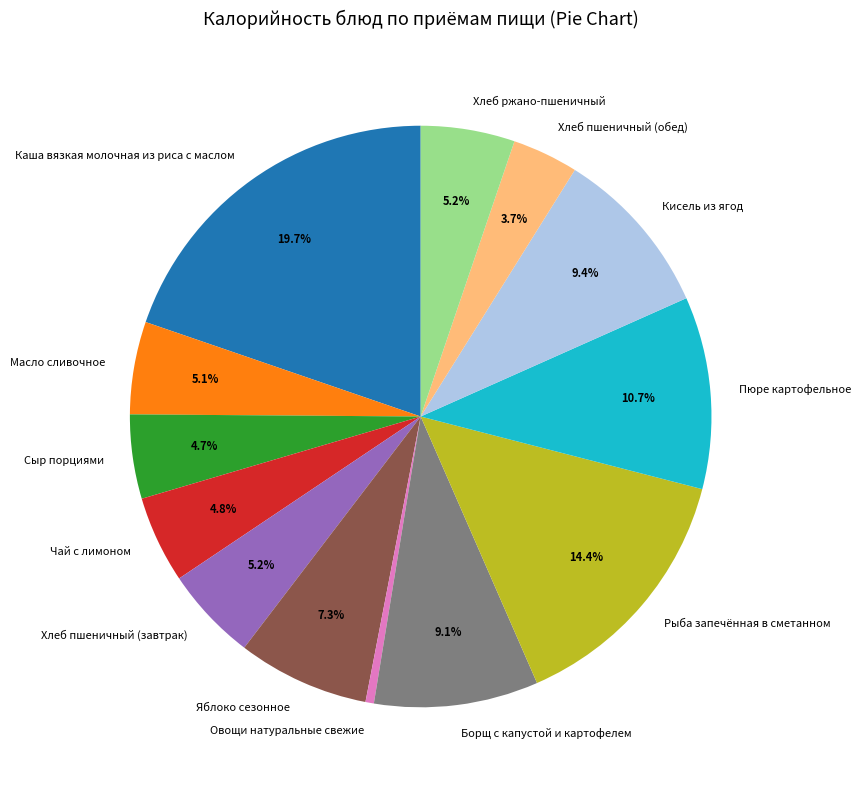

How many segments does this pie chart have?

13